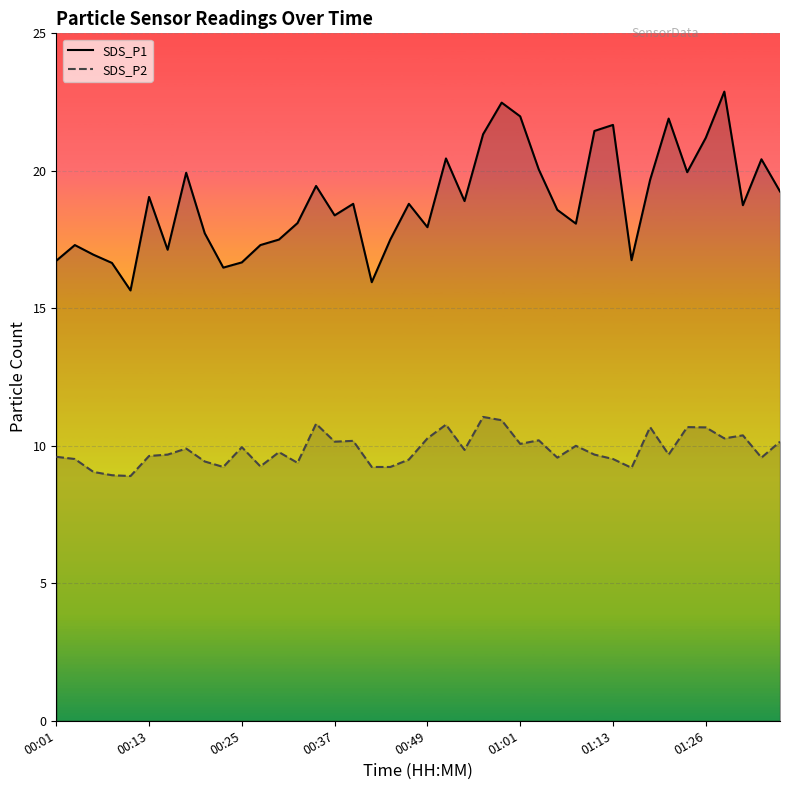

Reading left to right, list all the values displayed in this chart.

SDS_P1: 16.7	17.3	16.9	16.6	15.7	19.1	17.1	19.9	17.7	16.5	16.7	17.3	17.5	18.1	19.4	18.4	18.8	15.9	17.5	18.8	17.9	20.4	18.9	21.3	22.5	22.0	20.1	18.6	18.1	21.4	21.7	16.8	19.7	21.9	19.9	21.2	22.9	18.8	20.4	19.2
SDS_P2: 9.6	9.5	9.1	8.9	8.9	9.6	9.7	9.9	9.4	9.2	9.9	9.2	9.8	9.4	10.8	10.2	10.2	9.2	9.2	9.5	10.3	10.8	9.8	11.1	10.9	10.1	10.2	9.6	10.0	9.7	9.5	9.2	10.7	9.7	10.7	10.7	10.3	10.4	9.6	10.2